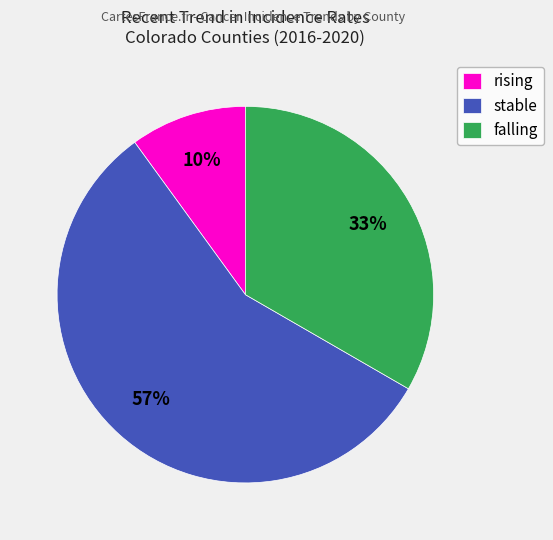

Do rising and stable together represent more than half of the pie?

Yes